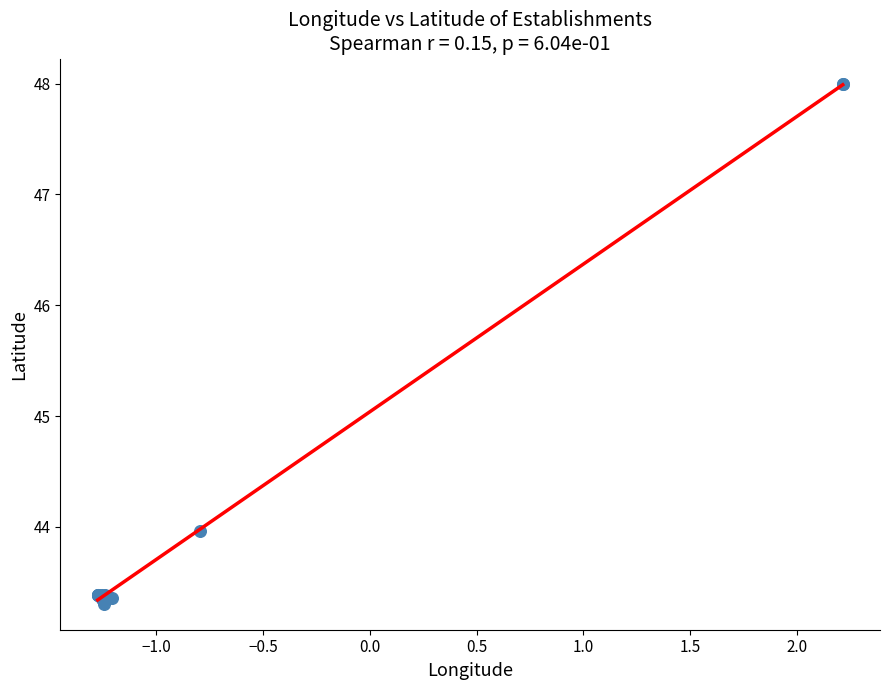

What Y value in the scatter plot is closest to 45?

44.0